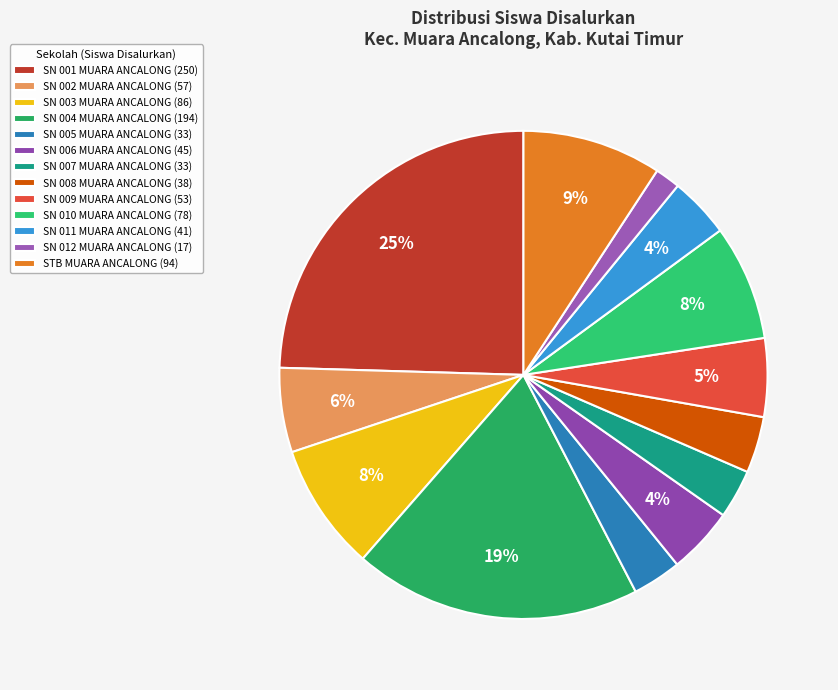

How many slices are in this pie chart?

13